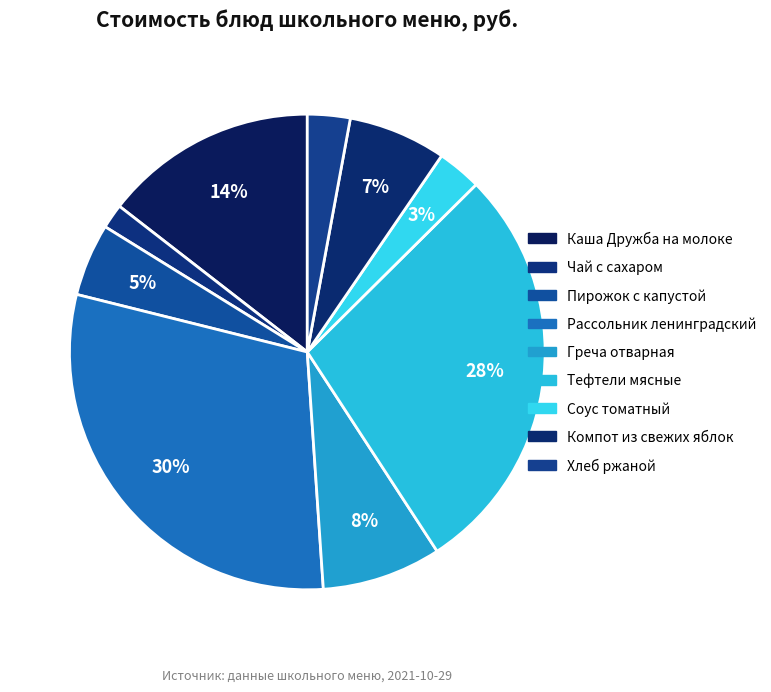

Rank the categories by value from lowest to highest.

Чай с сахаром, Хлеб ржаной, Соус томатный, Пирожок с капустой, Компот из свежих яблок, Греча отварная, Каша Дружба на молоке, Тефтели мясные, Рассольник ленинградский